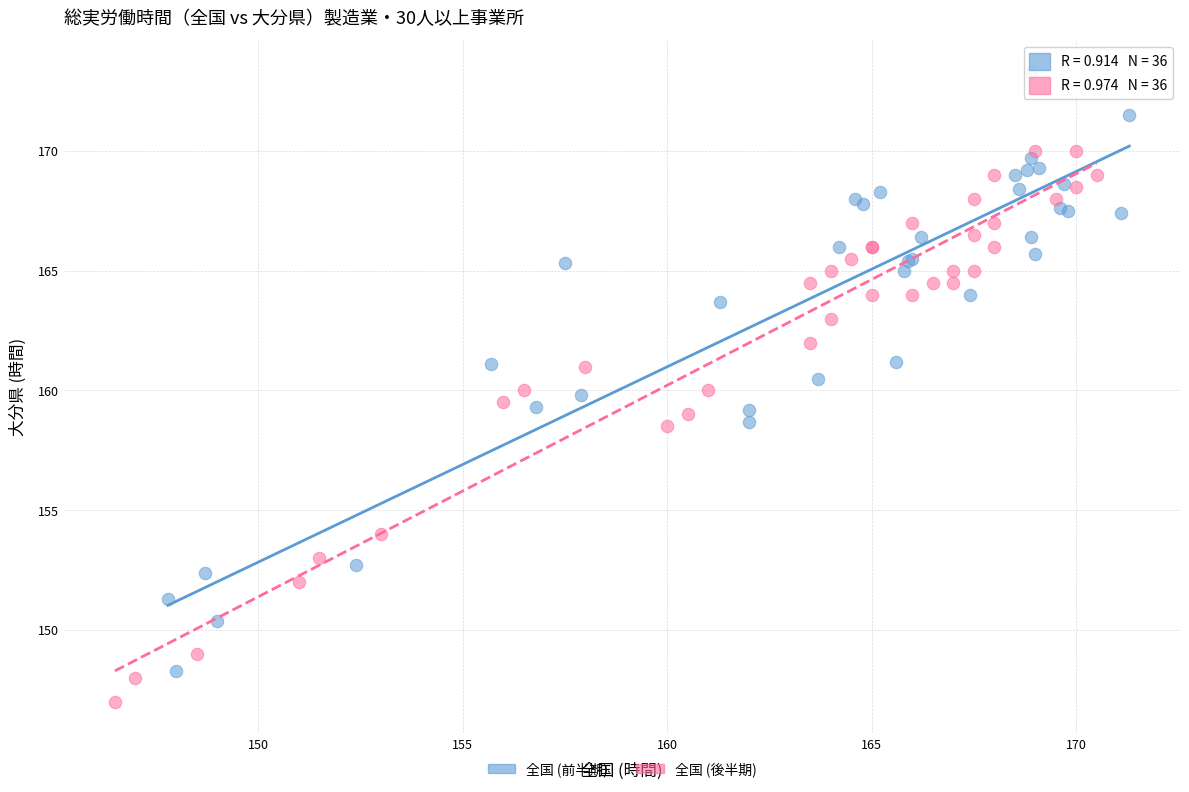

Which series contains the highest Y value?

全国 (前半期)